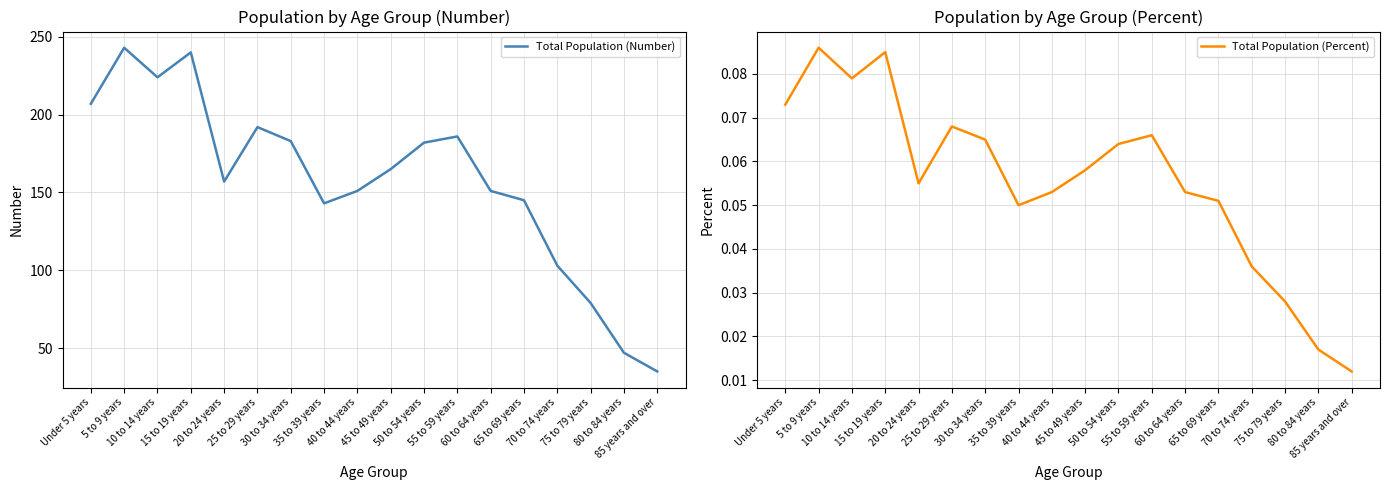

What position from the left is 10 to 14 years?

3